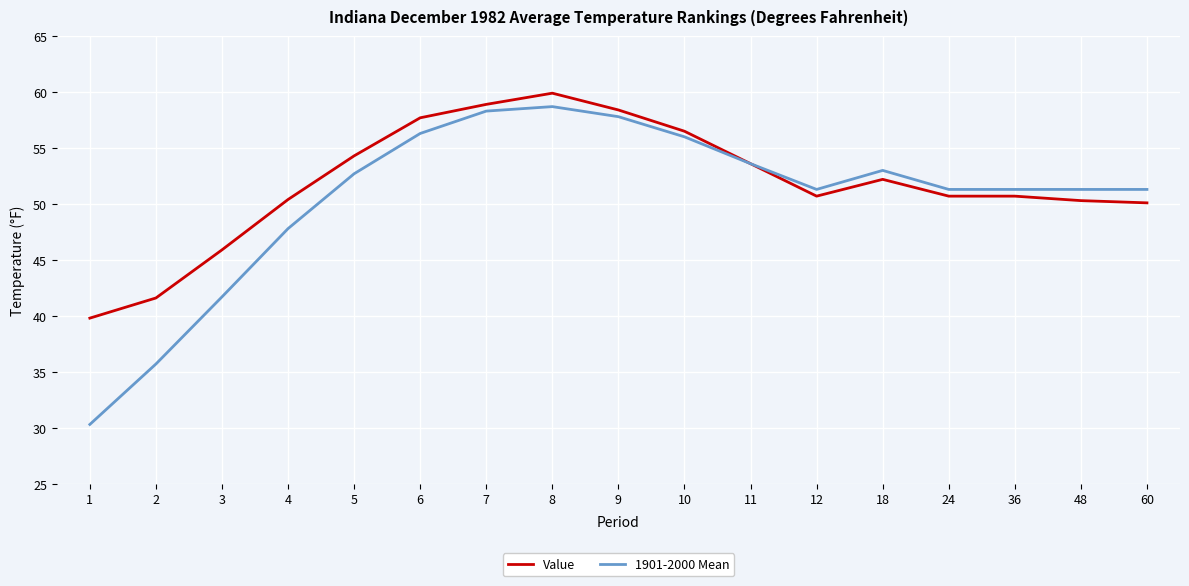

What is the difference between the Value values at 5 and 9?

4.1